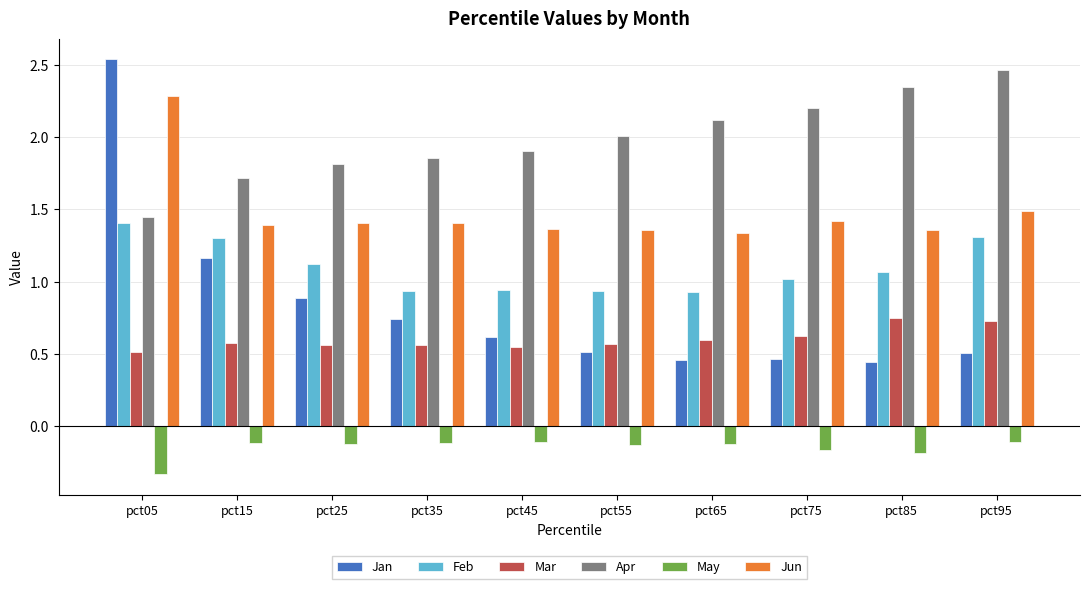

What are all the series names shown in the legend?

Jan, Feb, Mar, Apr, May, Jun